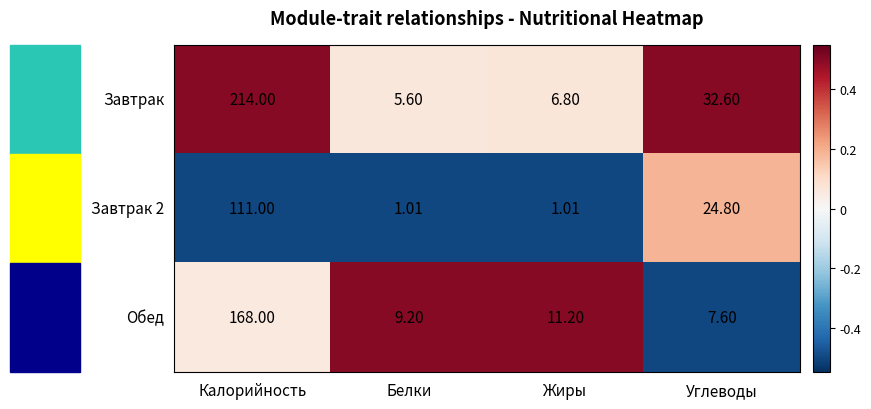

Count the number of data series in this chart.

3